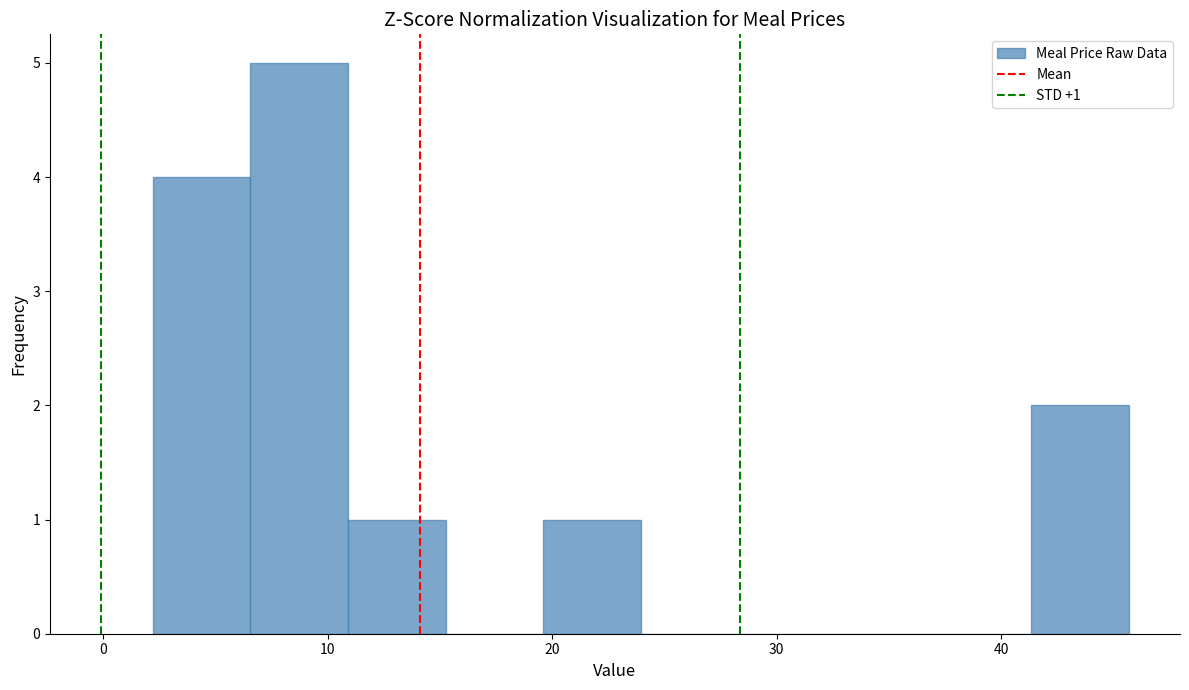

Which range on the x-axis has the tallest bar?

7 to 11